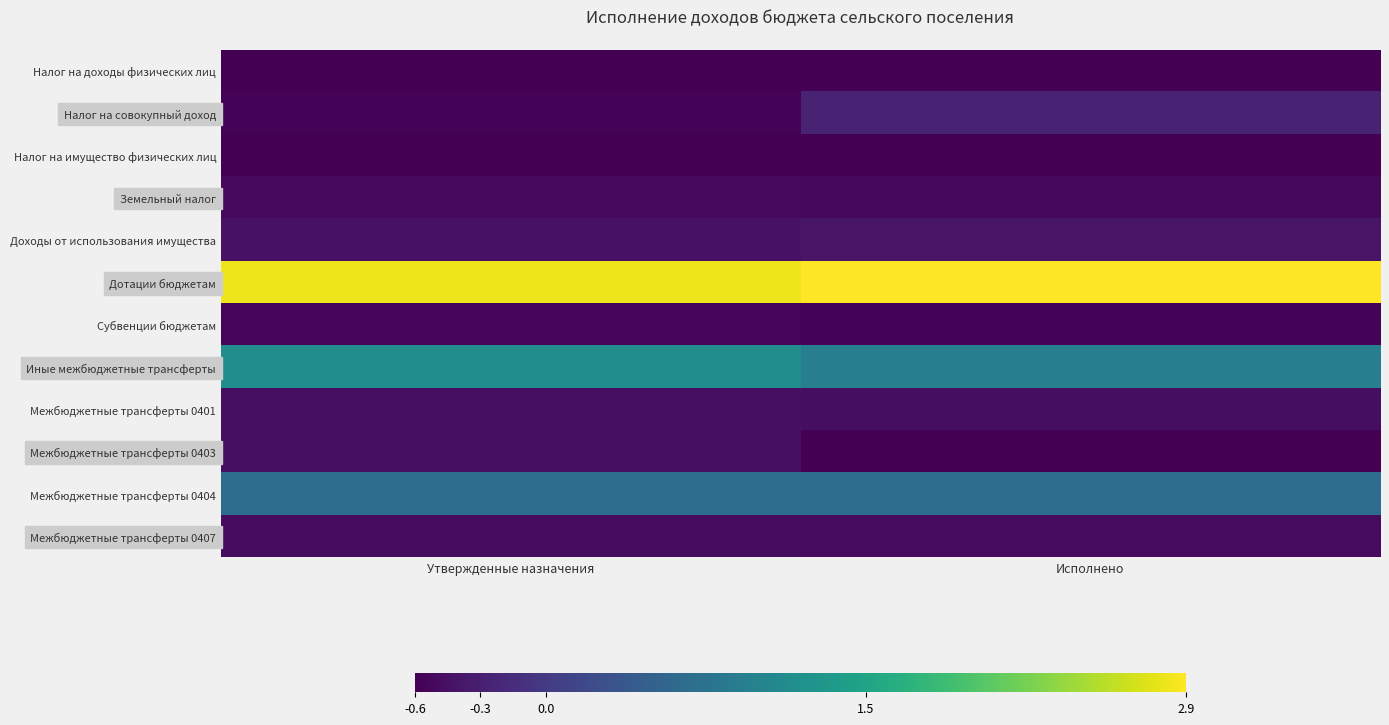

Rank the series by their maximum value, from lowest to highest.

Налог на имущество физических лиц, Налог на доходы физических лиц, Субвенции бюджетам, Земельный налог, Межбюджетные трансферты 0407, Межбюджетные трансферты 0401, Межбюджетные трансферты 0403, Доходы от использования имущества, Налог на совокупный доход, Межбюджетные трансферты 0404, Иные межбюджетные трансферты, Дотации бюджетам